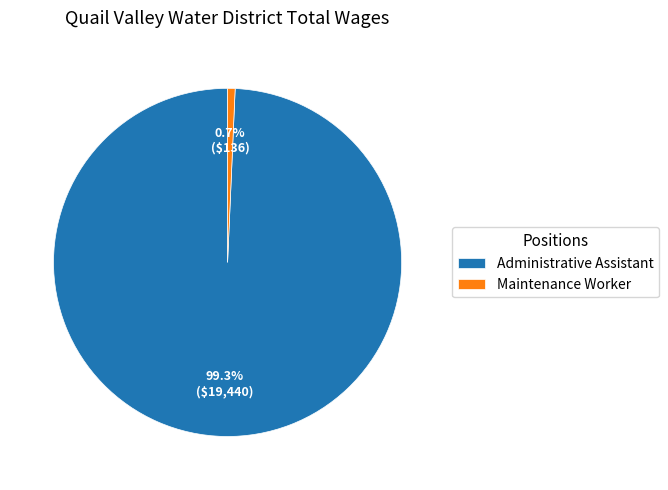

Rank the categories by value from highest to lowest.

Administrative Assistant, Maintenance Worker